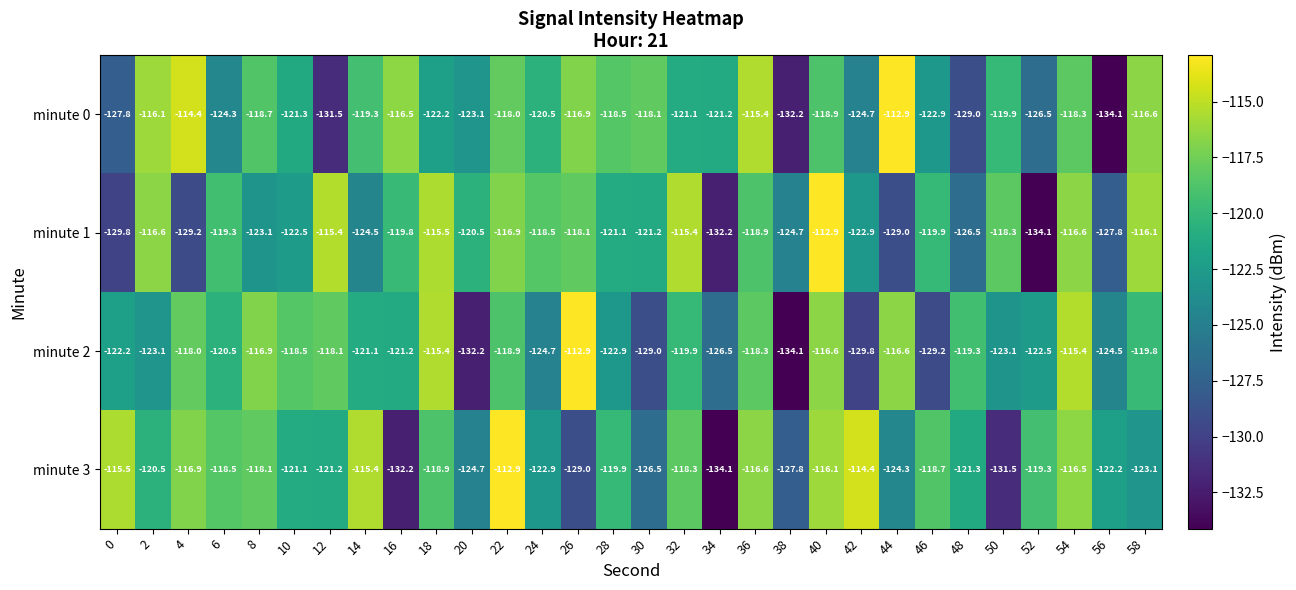

What is the minimum value for minute 3?

-134.1